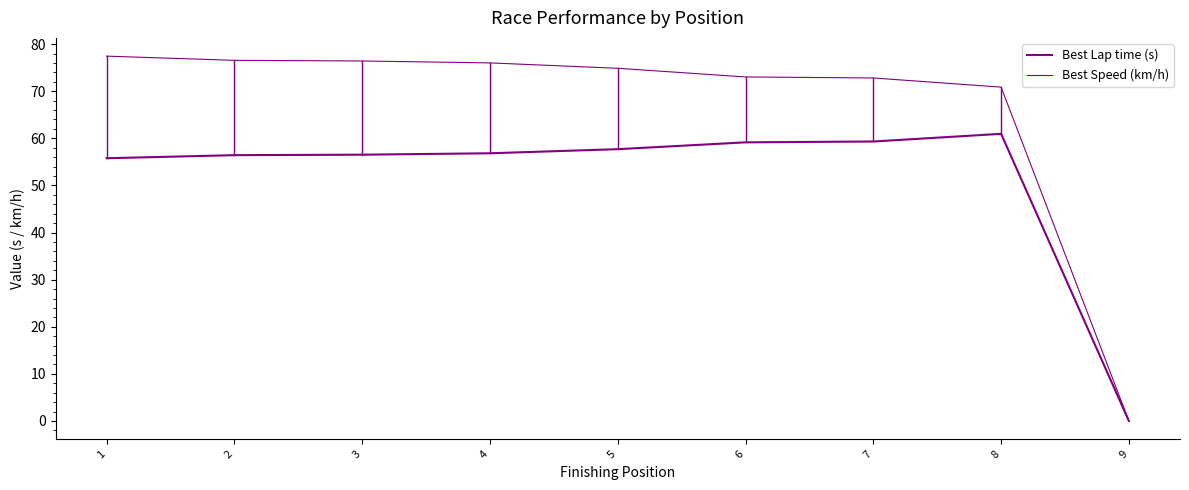

The value of Best Lap time (s) at 6 is 33.6. True or false?

False